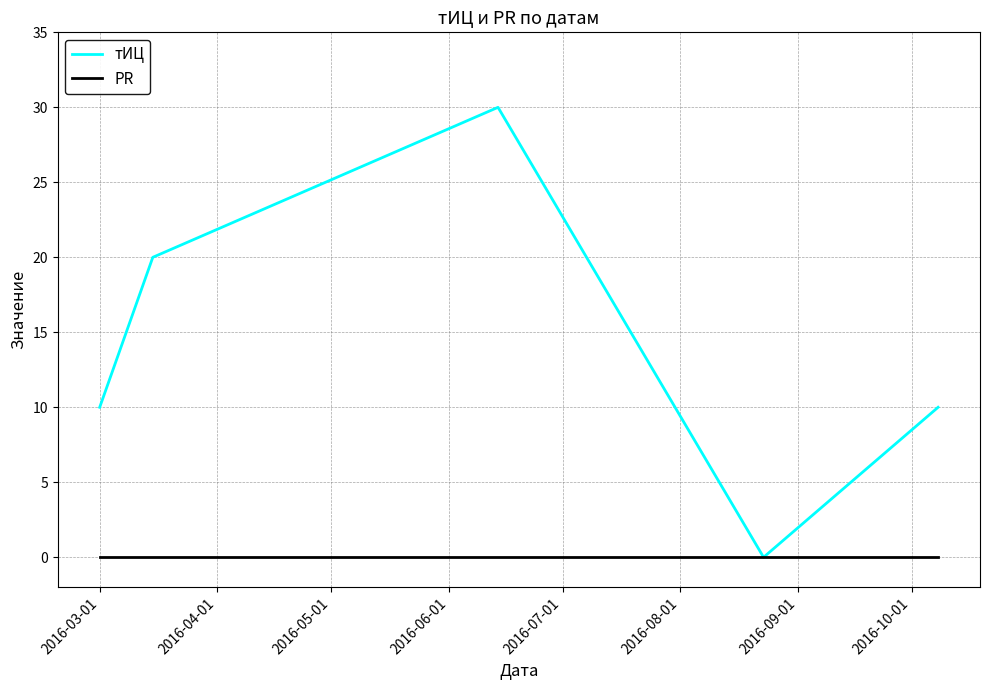

Reading left to right, extract all data points from this chart.

тИЦ: 10	20	30	0	10
PR: 0	0	0	0	0